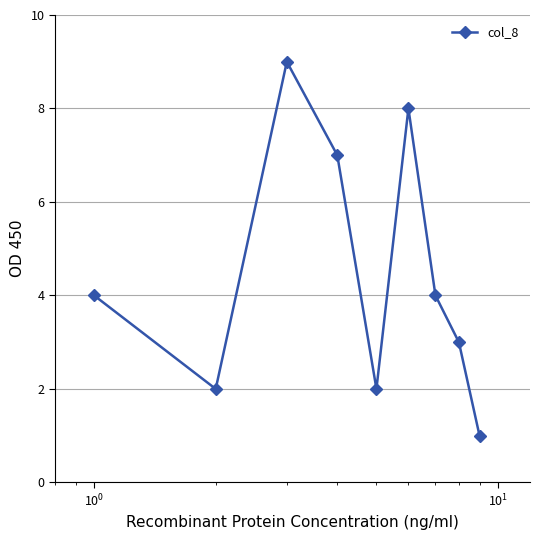

How many interior local peaks (higher than both neighbors) does the data have?

2